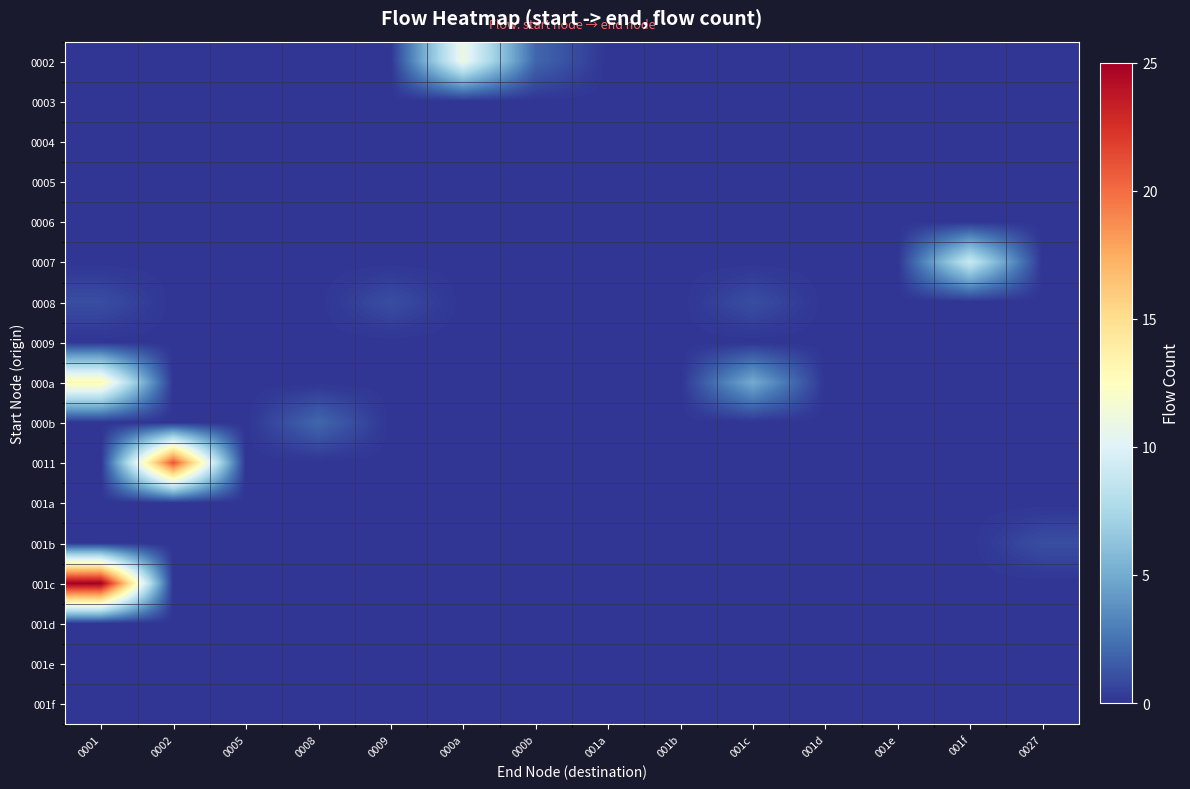

Reading right to left, transcribe all the data shown in this chart.

0002: 0027=0	001f=0	001e=0	001d=0	001c=0	001b=0	001a=0	000b=2	000a=11	0009=0	0008=0	0005=0	0002=0	0001=0
0003: 0027=0	001f=0	001e=0	001d=0	001c=0	001b=0	001a=0	000b=0	000a=0	0009=0	0008=0	0005=0	0002=0	0001=0
0004: 0027=0	001f=0	001e=0	001d=0	001c=0	001b=0	001a=0	000b=0	000a=0	0009=0	0008=0	0005=0	0002=0	0001=0
0005: 0027=0	001f=0	001e=0	001d=0	001c=0	001b=0	001a=0	000b=0	000a=0	0009=0	0008=0	0005=0	0002=0	0001=0
0006: 0027=0	001f=0	001e=0	001d=0	001c=0	001b=0	001a=0	000b=0	000a=0	0009=0	0008=0	0005=0	0002=0	0001=0
0007: 0027=0	001f=9	001e=0	001d=0	001c=0	001b=0	001a=0	000b=0	000a=0	0009=0	0008=0	0005=0	0002=0	0001=0
0008: 0027=0	001f=0	001e=0	001d=0	001c=1	001b=0	001a=0	000b=0	000a=0	0009=1	0008=0	0005=0	0002=0	0001=1
0009: 0027=0	001f=0	001e=0	001d=0	001c=0	001b=0	001a=0	000b=0	000a=0	0009=0	0008=0	0005=0	0002=0	0001=0
000a: 0027=0	001f=0	001e=0	001d=0	001c=5	001b=0	001a=0	000b=0	000a=0	0009=0	0008=0	0005=0	0002=0	0001=13
000b: 0027=0	001f=0	001e=0	001d=0	001c=0	001b=0	001a=0	000b=0	000a=0	0009=0	0008=2	0005=0	0002=0	0001=0
0011: 0027=0	001f=0	001e=0	001d=0	001c=0	001b=0	001a=0	000b=0	000a=0	0009=0	0008=0	0005=0	0002=21	0001=0
001a: 0027=0	001f=0	001e=0	001d=0	001c=0	001b=0	001a=0	000b=0	000a=0	0009=0	0008=0	0005=0	0002=0	0001=0
001b: 0027=1	001f=0	001e=0	001d=0	001c=0	001b=0	001a=0	000b=0	000a=0	0009=0	0008=0	0005=0	0002=0	0001=0
001c: 0027=0	001f=0	001e=0	001d=0	001c=0	001b=0	001a=0	000b=0	000a=0	0009=0	0008=0	0005=0	0002=0	0001=25
001d: 0027=0	001f=0	001e=0	001d=0	001c=0	001b=0	001a=0	000b=0	000a=0	0009=0	0008=0	0005=0	0002=0	0001=0
001e: 0027=0	001f=0	001e=0	001d=0	001c=0	001b=0	001a=0	000b=0	000a=0	0009=0	0008=0	0005=0	0002=0	0001=0
001f: 0027=0	001f=0	001e=0	001d=0	001c=0	001b=0	001a=0	000b=0	000a=0	0009=0	0008=0	0005=0	0002=0	0001=0